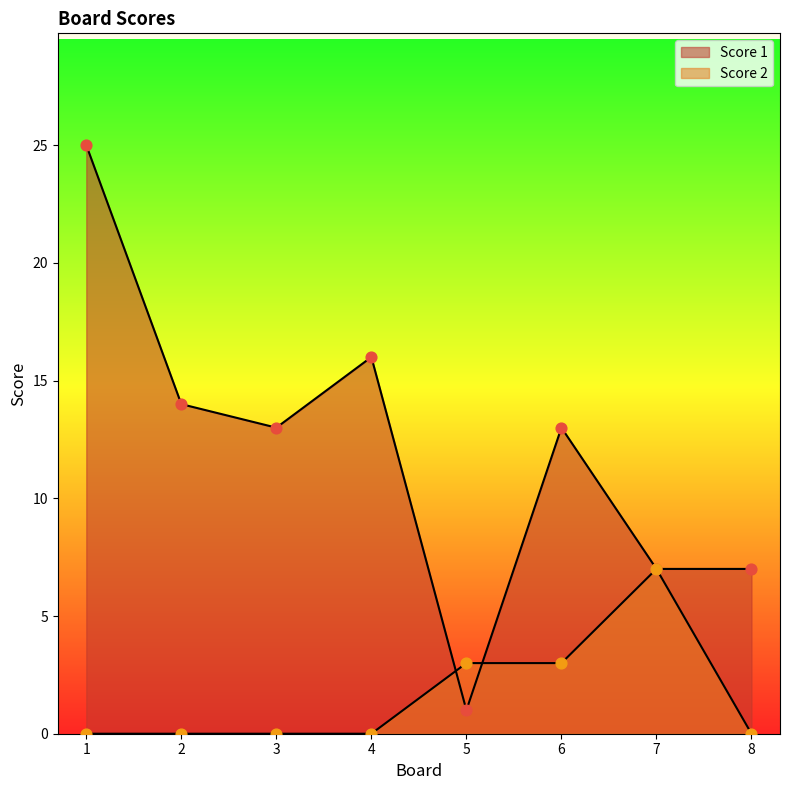

Which series contains the lowest Y value?

Score 2